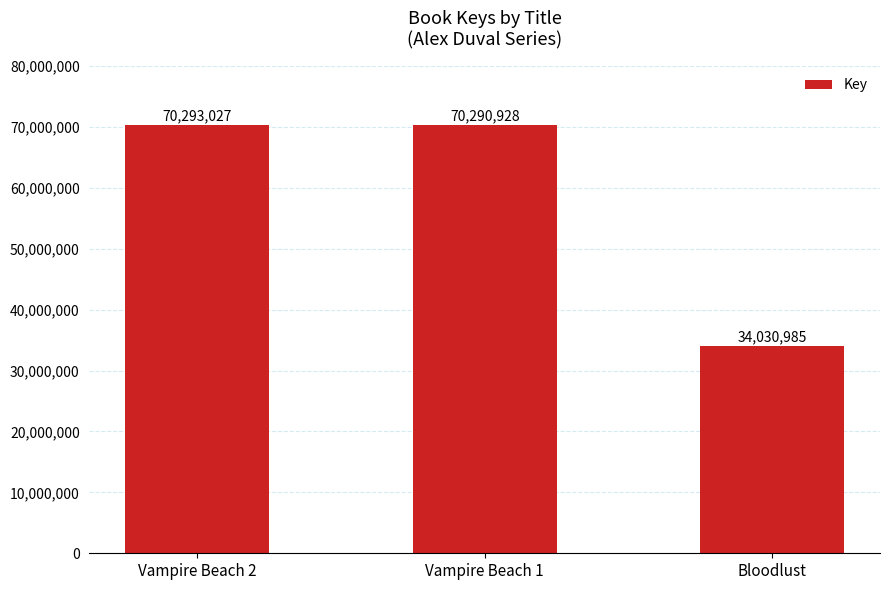

How many categories are shown in the chart?

3